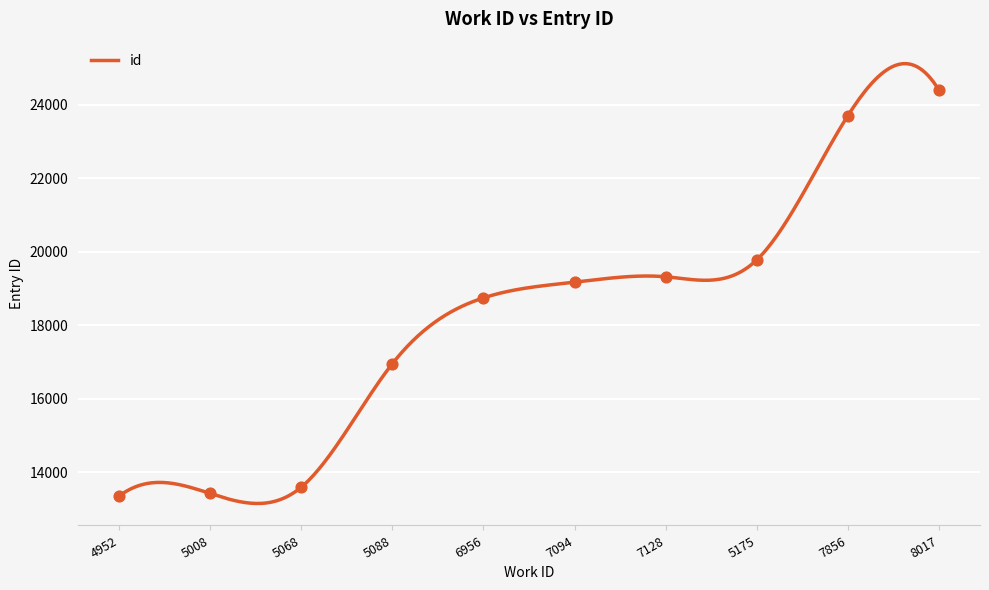

Approximately how many times larger is the value at 6956 compared to 8017?

0.8